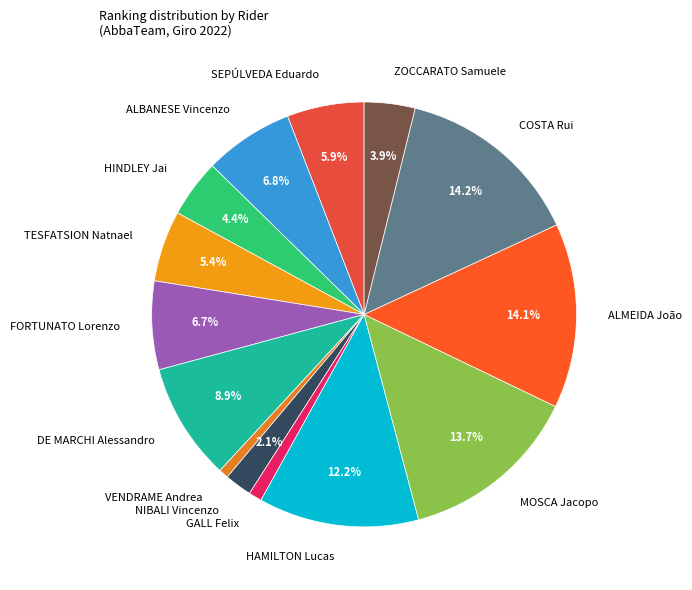

The SEPÚLVEDA Eduardo slice represents 6% of the pie. True or false?

True